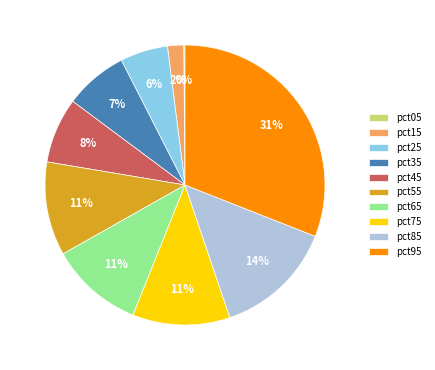

To the nearest percent, what portion does pct35 represent?

7%